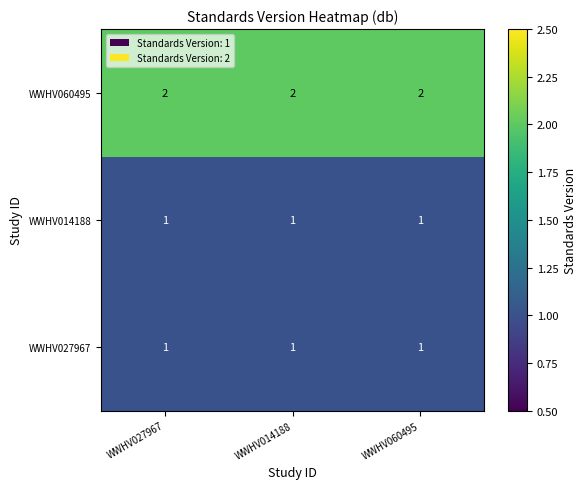

What is the difference between the highest and lowest values at WWHV027967?

1